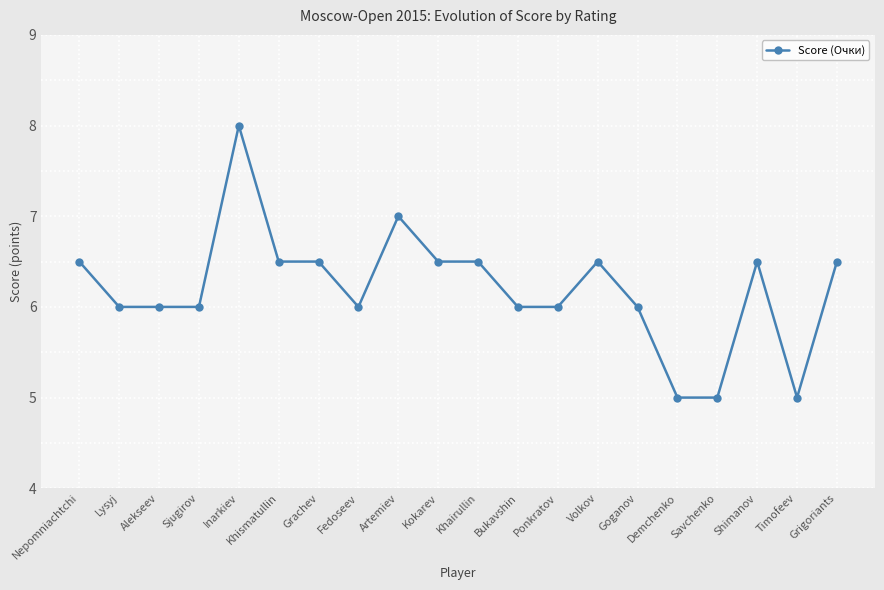

What is the difference between the maximum and minimum values?

3.0